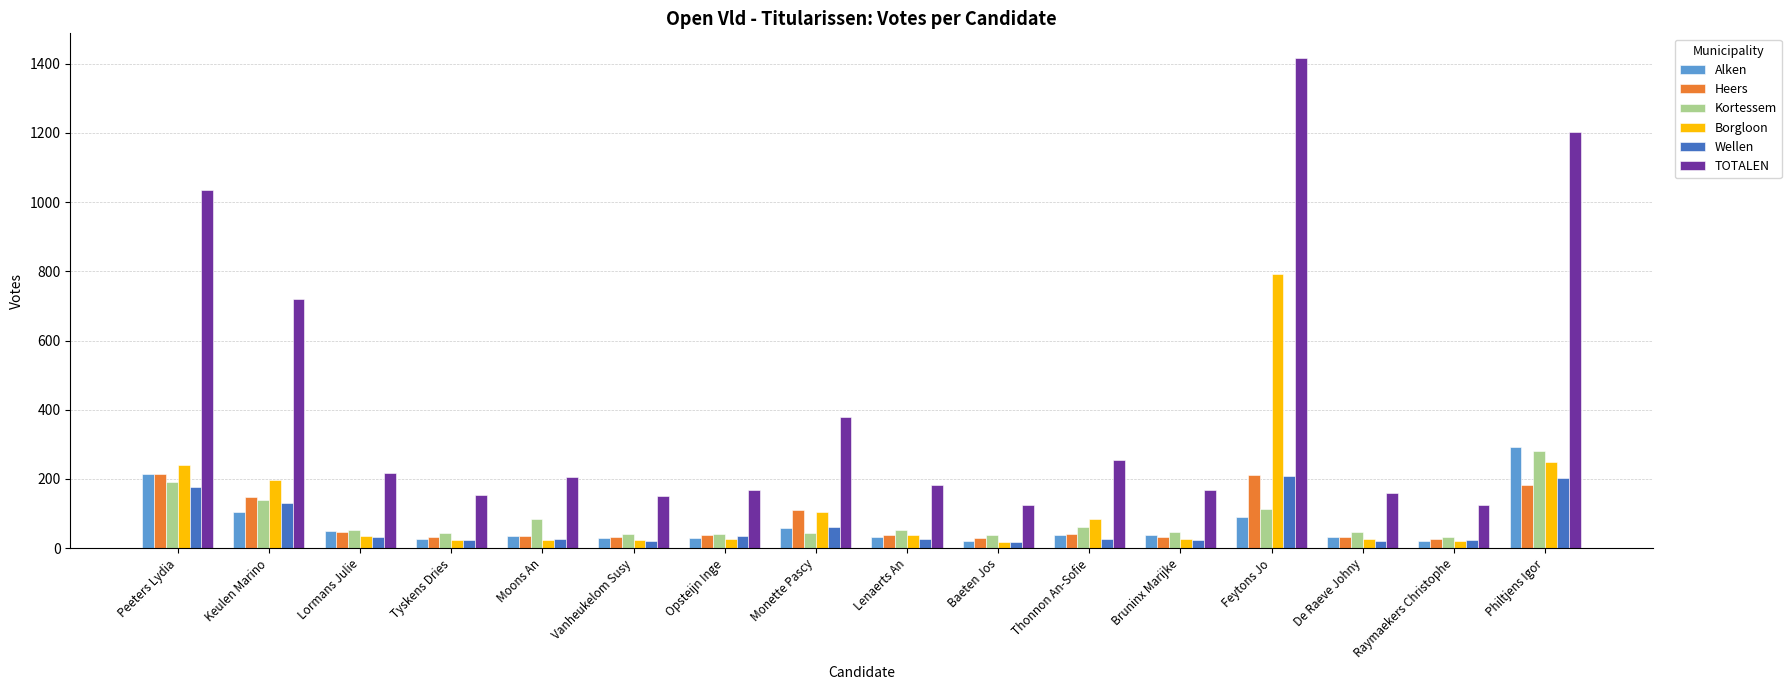

At which category is the sum across all series the highest?

Feytons Jo